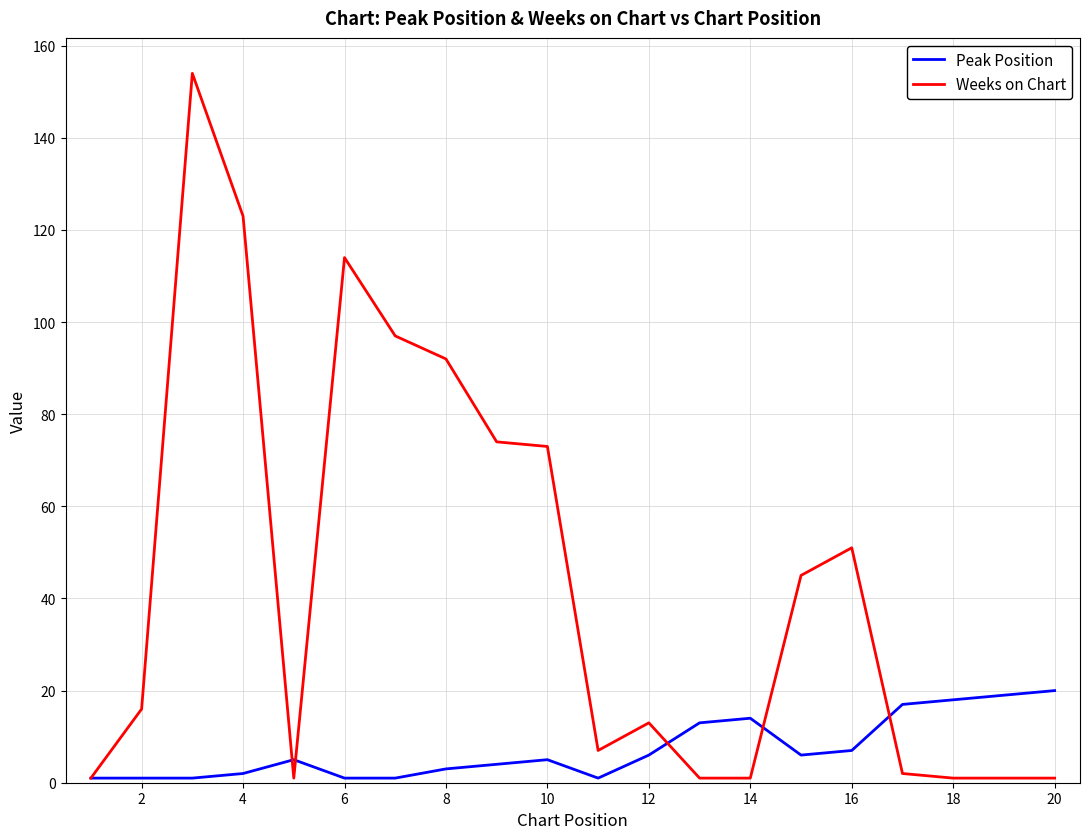

List the series in order of their overall mean, highest first.

Weeks on Chart, Peak Position